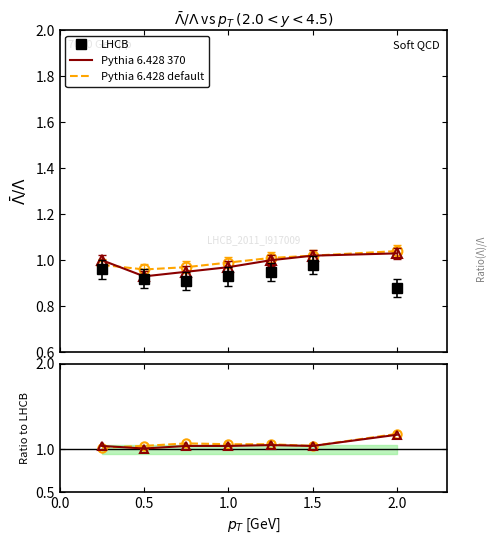

Which series has the largest range (max minus min)?

Pythia 6.428 370